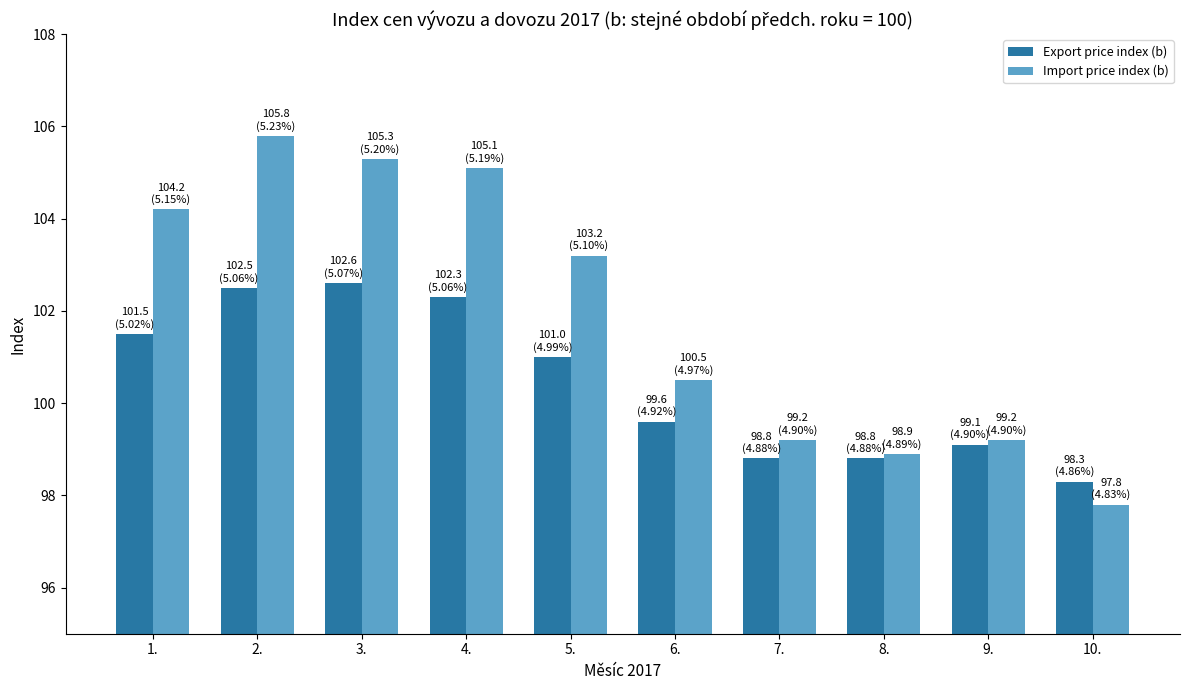

Reading left to right, what are all the values shown in this chart?

Export price index (b): 101.5	102.5	102.6	102.3	101.0	99.6	98.8	98.8	99.1	98.3
Import price index (b): 104.2	105.8	105.3	105.1	103.2	100.5	99.2	98.9	99.2	97.8